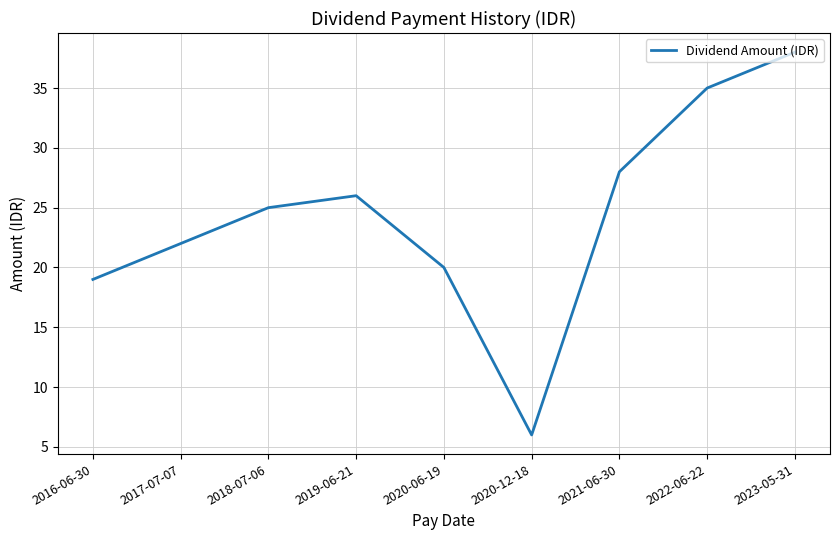

What is the difference between the second highest and second lowest values?

16